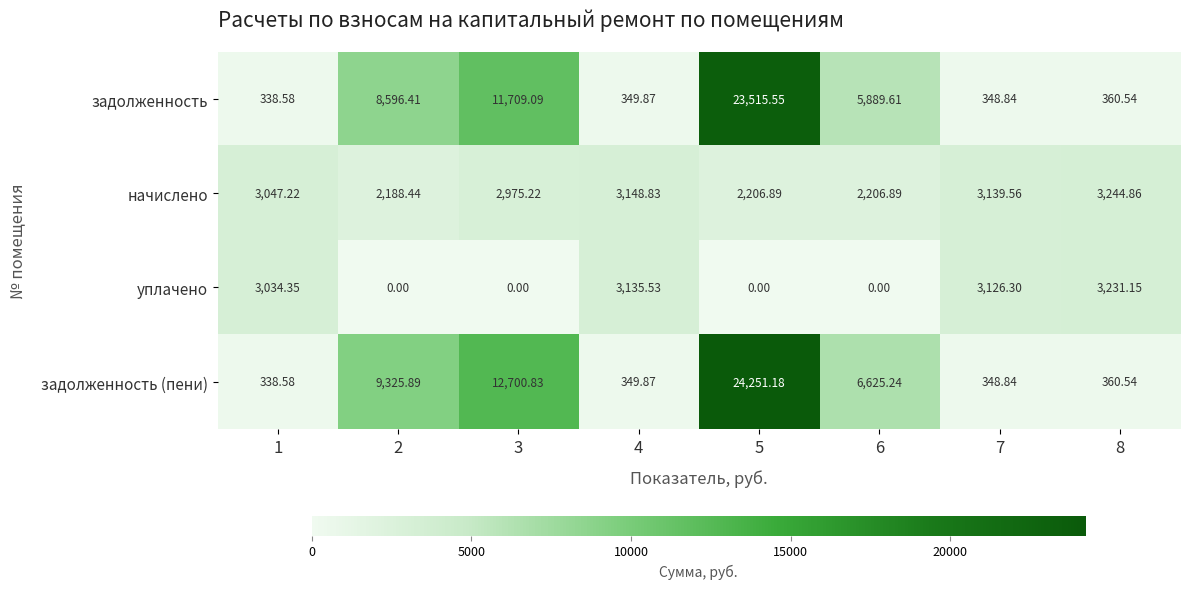

Which series changed the most between 4 and 6?

задолженность (пени)